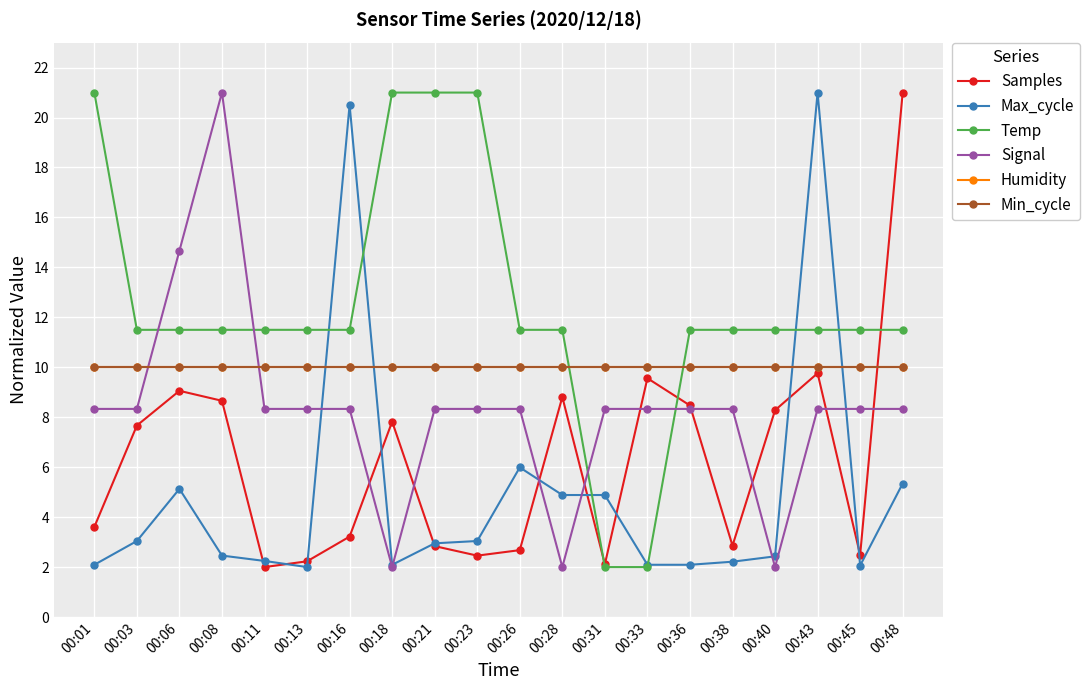

After their last crossing, which series has the higher values: Samples or Min_cycle?

Samples